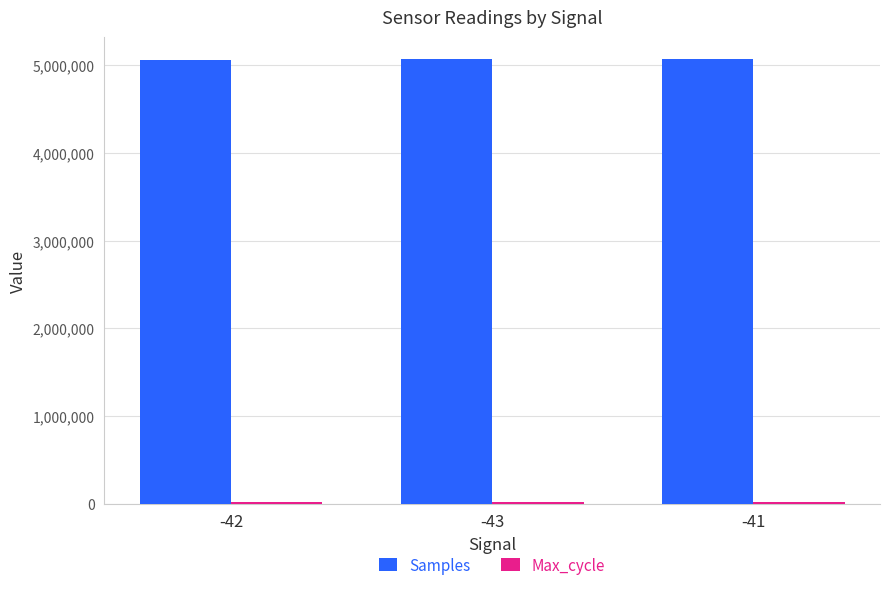

Which series has the largest total across all categories?

Samples